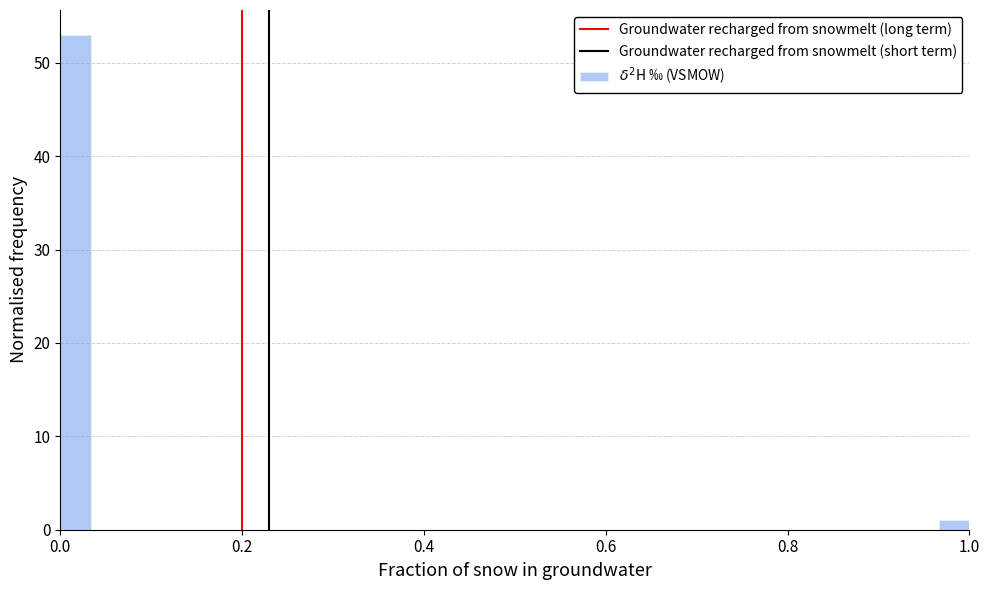

Around what value on the x-axis is the tallest bar? Give the approximate position of its centre, as read against the axis.

0.02